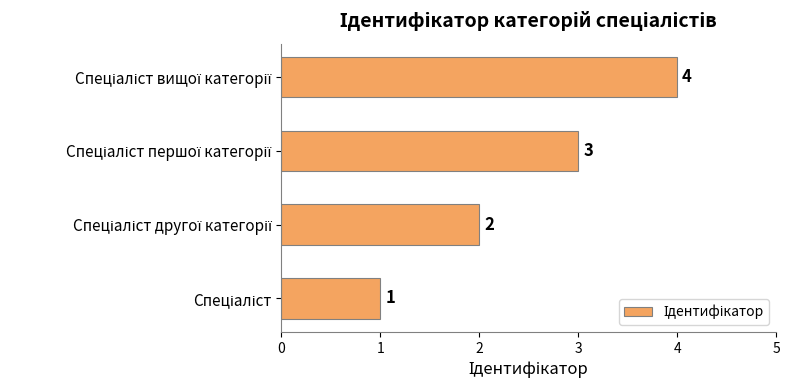

What is the difference between the maximum and minimum values?

3